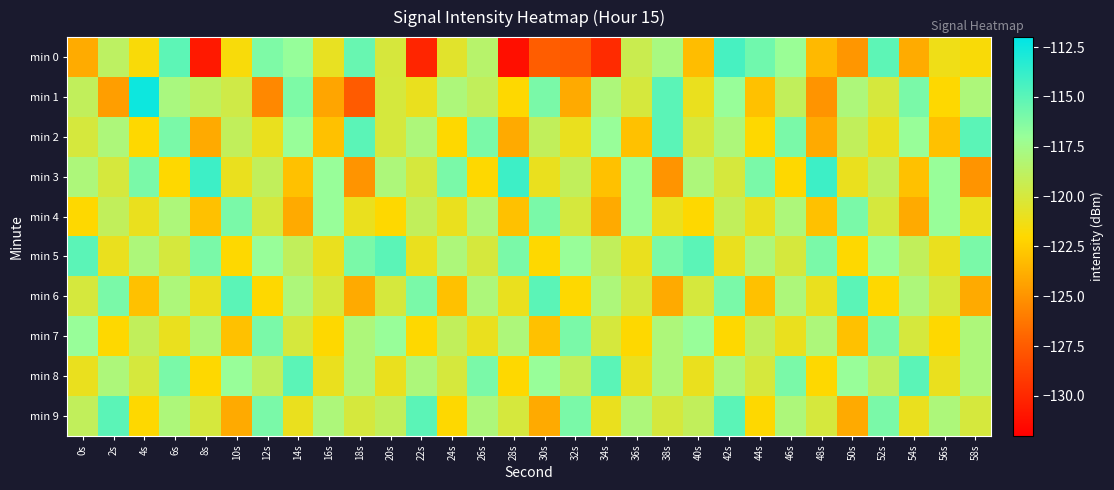

Reading left to right, transcribe all the data shown in this chart.

min 0: 0s=-124.0	2s=-118.8	4s=-121.7	6s=-115.1	8s=-130.7	10s=-121.7	12s=-116.1	14s=-116.9	16s=-120.9	18s=-115.4	20s=-120.0	22s=-130.1	24s=-120.5	26s=-118.5	28s=-131.2	30s=-127.4	32s=-127.6	34s=-129.8	36s=-119.4	38s=-117.8	40s=-123.2	42s=-114.3	44s=-115.7	46s=-117.1	48s=-123.3	50s=-124.9	52s=-115.1	54s=-124.0	56s=-121.3	58s=-121.7
min 1: 0s=-119.0	2s=-124.5	4s=-112.5	6s=-117.8	8s=-118.8	10s=-119.7	12s=-125.5	14s=-116.1	16s=-124.2	18s=-127.5	20s=-120.0	22s=-121.0	24s=-118.0	26s=-119.0	28s=-122.0	30s=-116.0	32s=-124.0	34s=-118.0	36s=-120.0	38s=-115.0	40s=-121.0	42s=-117.0	44s=-123.0	46s=-119.0	48s=-125.0	50s=-118.0	52s=-120.0	54s=-116.0	56s=-122.0	58s=-118.0
min 2: 0s=-120.0	2s=-118.0	4s=-122.0	6s=-116.0	8s=-124.0	10s=-119.0	12s=-121.0	14s=-117.0	16s=-123.0	18s=-115.0	20s=-120.0	22s=-118.0	24s=-122.0	26s=-116.0	28s=-124.0	30s=-119.0	32s=-121.0	34s=-117.0	36s=-123.0	38s=-115.0	40s=-120.0	42s=-118.0	44s=-122.0	46s=-116.0	48s=-124.0	50s=-119.0	52s=-121.0	54s=-117.0	56s=-123.0	58s=-115.0
min 3: 0s=-118.0	2s=-120.0	4s=-116.0	6s=-122.0	8s=-114.0	10s=-121.0	12s=-119.0	14s=-123.0	16s=-117.0	18s=-125.0	20s=-118.0	22s=-120.0	24s=-116.0	26s=-122.0	28s=-114.0	30s=-121.0	32s=-119.0	34s=-123.0	36s=-117.0	38s=-125.0	40s=-118.0	42s=-120.0	44s=-116.0	46s=-122.0	48s=-114.0	50s=-121.0	52s=-119.0	54s=-123.0	56s=-117.0	58s=-125.0
min 4: 0s=-122.0	2s=-119.0	4s=-121.0	6s=-118.0	8s=-123.0	10s=-116.0	12s=-120.0	14s=-124.0	16s=-117.0	18s=-121.0	20s=-122.0	22s=-119.0	24s=-121.0	26s=-118.0	28s=-123.0	30s=-116.0	32s=-120.0	34s=-124.0	36s=-117.0	38s=-121.0	40s=-122.0	42s=-119.0	44s=-121.0	46s=-118.0	48s=-123.0	50s=-116.0	52s=-120.0	54s=-124.0	56s=-117.0	58s=-121.0
min 5: 0s=-115.0	2s=-121.0	4s=-118.0	6s=-120.0	8s=-116.0	10s=-122.0	12s=-117.0	14s=-119.0	16s=-121.0	18s=-116.0	20s=-115.0	22s=-121.0	24s=-118.0	26s=-120.0	28s=-116.0	30s=-122.0	32s=-117.0	34s=-119.0	36s=-121.0	38s=-116.0	40s=-115.0	42s=-121.0	44s=-118.0	46s=-120.0	48s=-116.0	50s=-122.0	52s=-117.0	54s=-119.0	56s=-121.0	58s=-116.0
min 6: 0s=-120.0	2s=-116.0	4s=-123.0	6s=-118.0	8s=-121.0	10s=-115.0	12s=-122.0	14s=-118.0	16s=-120.0	18s=-124.0	20s=-120.0	22s=-116.0	24s=-123.0	26s=-118.0	28s=-121.0	30s=-115.0	32s=-122.0	34s=-118.0	36s=-120.0	38s=-124.0	40s=-120.0	42s=-116.0	44s=-123.0	46s=-118.0	48s=-121.0	50s=-115.0	52s=-122.0	54s=-118.0	56s=-120.0	58s=-124.0
min 7: 0s=-117.0	2s=-122.0	4s=-119.0	6s=-121.0	8s=-118.0	10s=-123.0	12s=-116.0	14s=-120.0	16s=-122.0	18s=-118.0	20s=-117.0	22s=-122.0	24s=-119.0	26s=-121.0	28s=-118.0	30s=-123.0	32s=-116.0	34s=-120.0	36s=-122.0	38s=-118.0	40s=-117.0	42s=-122.0	44s=-119.0	46s=-121.0	48s=-118.0	50s=-123.0	52s=-116.0	54s=-120.0	56s=-122.0	58s=-118.0
min 8: 0s=-121.0	2s=-118.0	4s=-120.0	6s=-116.0	8s=-122.0	10s=-117.0	12s=-119.0	14s=-115.0	16s=-121.0	18s=-118.0	20s=-121.0	22s=-118.0	24s=-120.0	26s=-116.0	28s=-122.0	30s=-117.0	32s=-119.0	34s=-115.0	36s=-121.0	38s=-118.0	40s=-121.0	42s=-118.0	44s=-120.0	46s=-116.0	48s=-122.0	50s=-117.0	52s=-119.0	54s=-115.0	56s=-121.0	58s=-118.0
min 9: 0s=-119.0	2s=-115.0	4s=-122.0	6s=-118.0	8s=-120.0	10s=-124.0	12s=-116.0	14s=-121.0	16s=-118.0	18s=-120.0	20s=-119.0	22s=-115.0	24s=-122.0	26s=-118.0	28s=-120.0	30s=-124.0	32s=-116.0	34s=-121.0	36s=-118.0	38s=-120.0	40s=-119.0	42s=-115.0	44s=-122.0	46s=-118.0	48s=-120.0	50s=-124.0	52s=-116.0	54s=-121.0	56s=-118.0	58s=-120.0